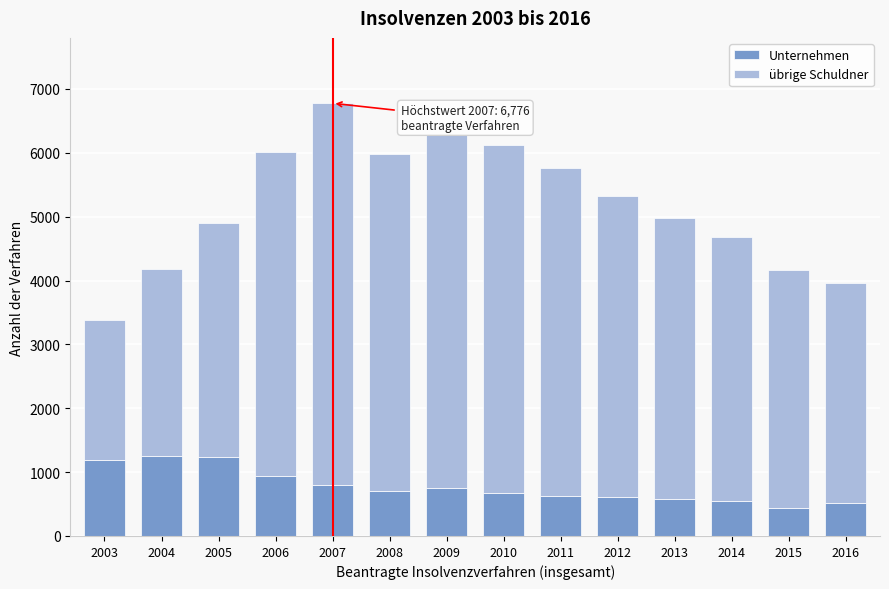

True or false: Unternehmen has a value of 775 at 2015.

False